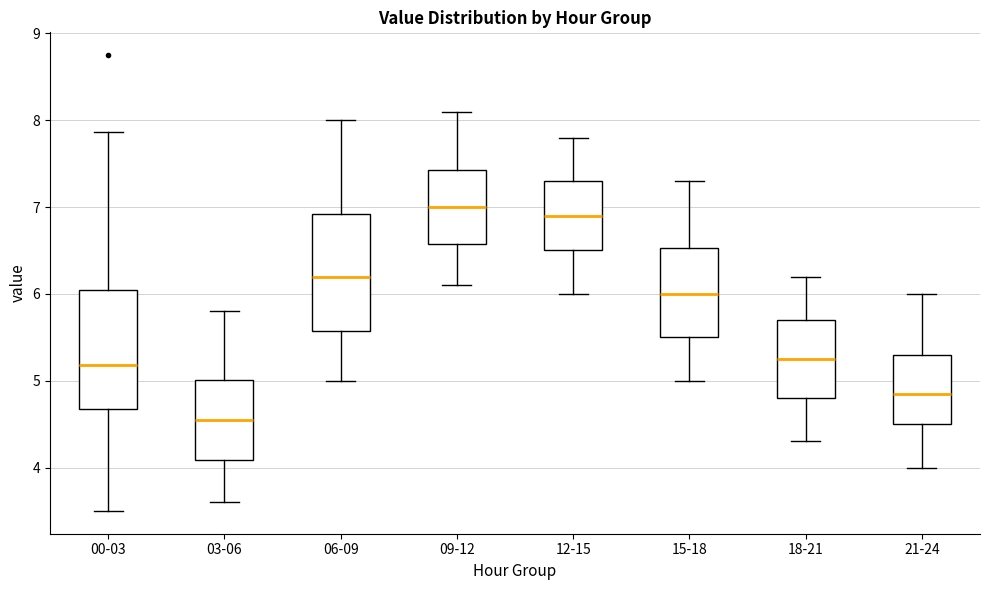

Reading left to right, transcribe this box plot: for each box, give where its median line is, the range the box spans, and where its two whiskers end, as read against the y-axis. The values are not printed on the chart, so give them approximately, as read against the axis.

00-03: median 5.2, box 4.7 to 6.0, whiskers 3.5 to 7.9
03-06: median 4.6, box 4.1 to 5.0, whiskers 3.6 to 5.8
06-09: median 6.2, box 5.6 to 6.9, whiskers 5.0 to 8.0
09-12: median 7.0, box 6.6 to 7.4, whiskers 6.1 to 8.1
12-15: median 6.9, box 6.5 to 7.3, whiskers 6.0 to 7.8
15-18: median 6.0, box 5.5 to 6.5, whiskers 5.0 to 7.3
18-21: median 5.3, box 4.8 to 5.7, whiskers 4.3 to 6.2
21-24: median 4.9, box 4.5 to 5.3, whiskers 4.0 to 6.0